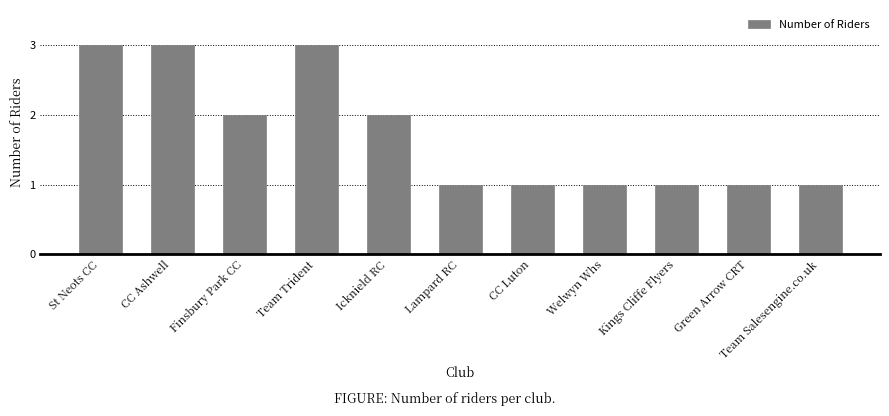

What is the maximum value shown in the chart?

3